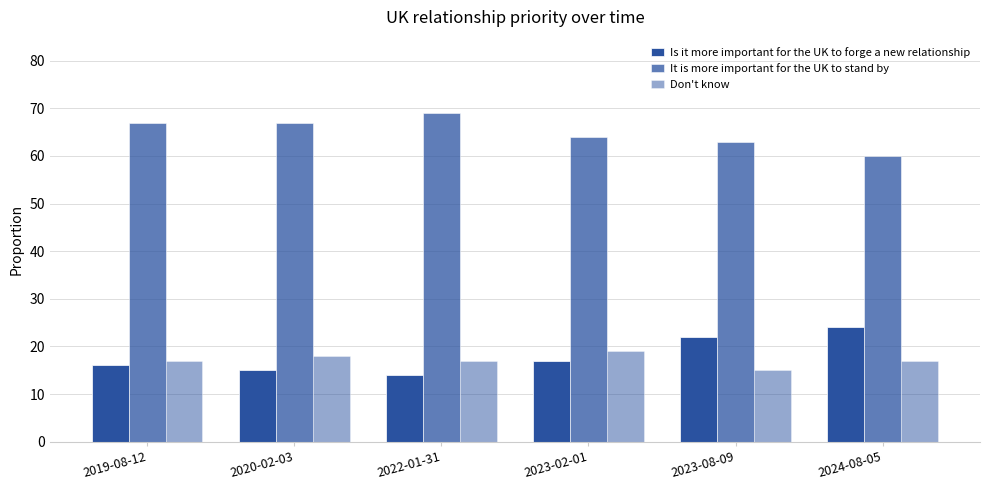

What is the spread (max minus min) of values at 2023-02-01?

47.0